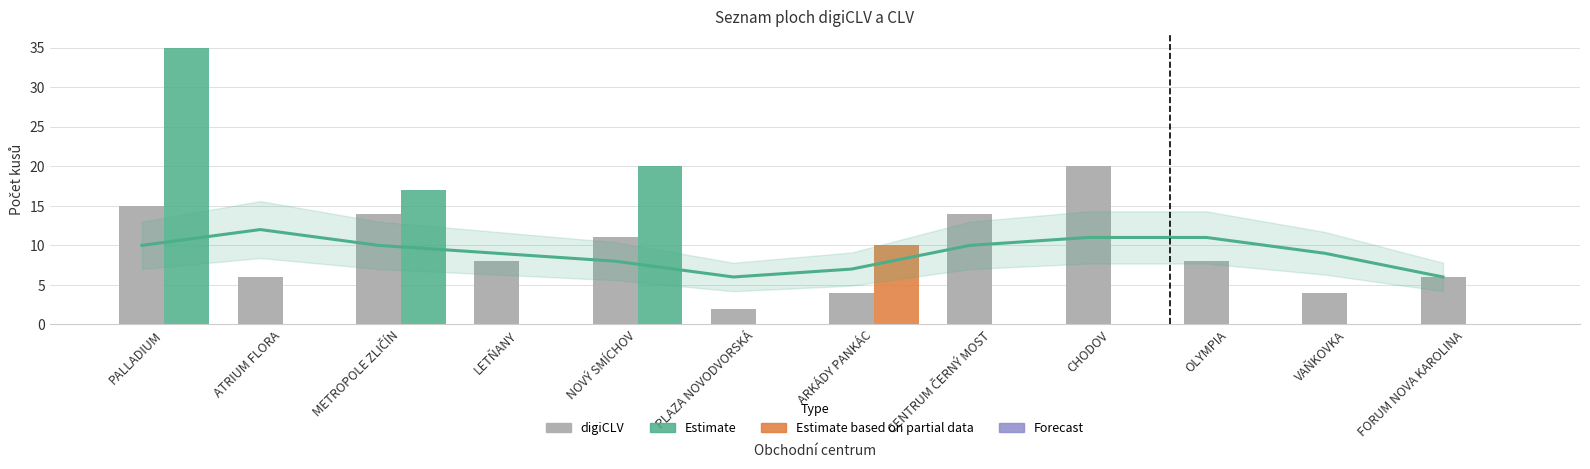

Count the number of values greater than 8.

5